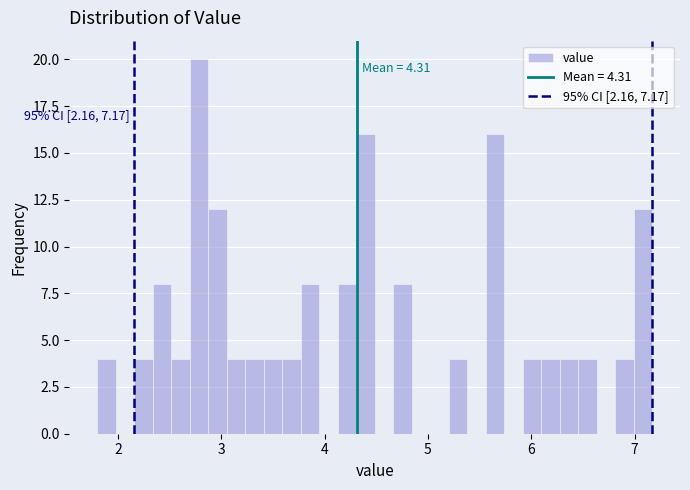

Around what value on the x-axis is the tallest bar? Give the approximate position of its centre, as read against the axis.

2.8